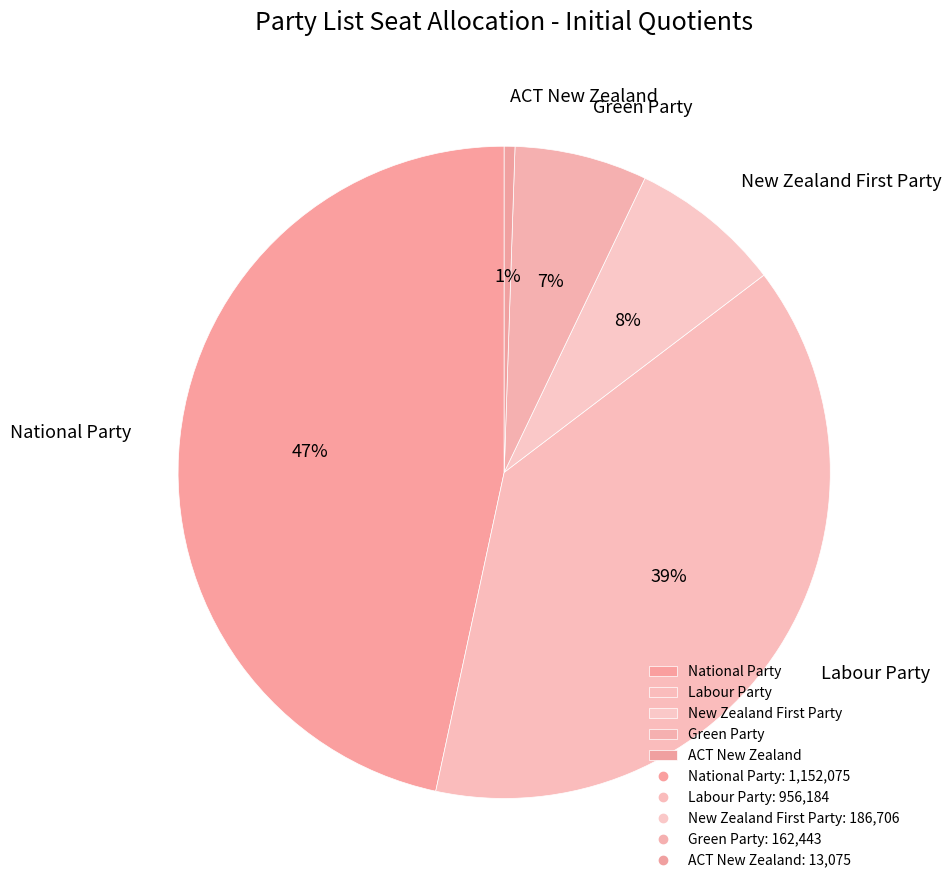

To the nearest percent, what is the average slice percentage?

20%